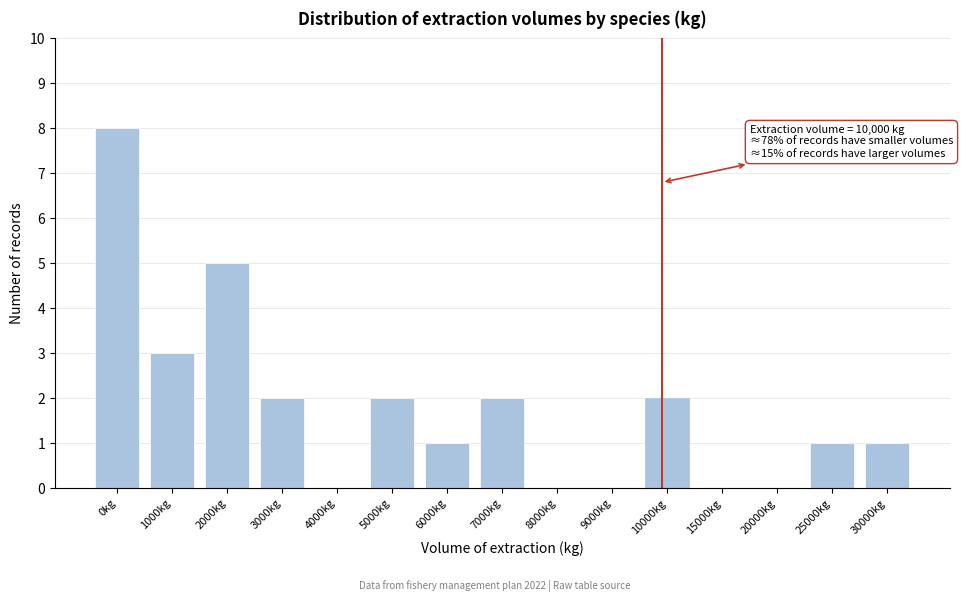

Reading right to left, what are all the values shown in this chart?

30000kg=1	25000kg=1	20000kg=0	15000kg=0	10000kg=2	9000kg=0	8000kg=0	7000kg=2	6000kg=1	5000kg=2	4000kg=0	3000kg=2	2000kg=5	1000kg=3	0kg=8